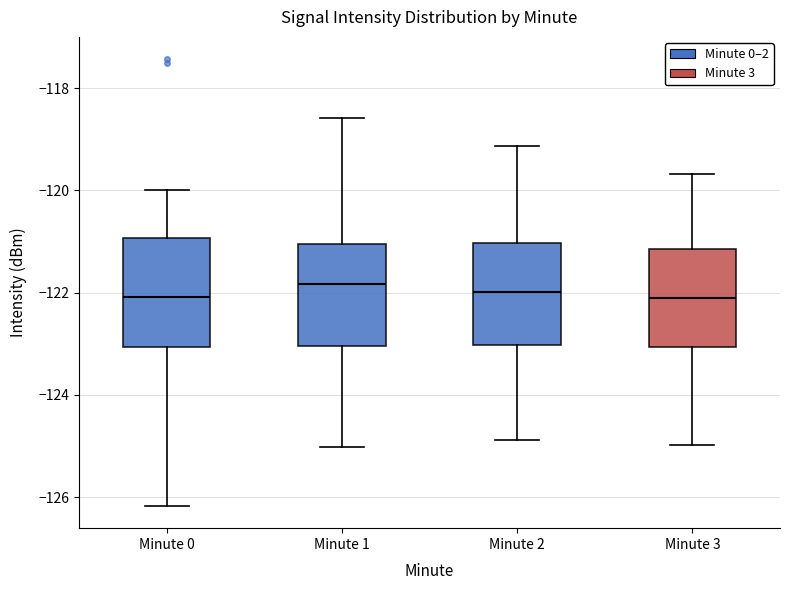

Reading left to right, read every box against the y-axis: the position of its median line, the range the box covers, and the ends of its whiskers. The values are not printed on the chart, so give them approximately, as read against the axis.

Minute 0: median -122.0, box -123.0 to -121.0, whiskers -126.2 to -120.0
Minute 1: median -121.8, box -123.0 to -121.0, whiskers -125.0 to -118.6
Minute 2: median -122.0, box -123.0 to -121.0, whiskers -124.8 to -119.2
Minute 3: median -122.2, box -123.0 to -121.2, whiskers -125.0 to -119.6